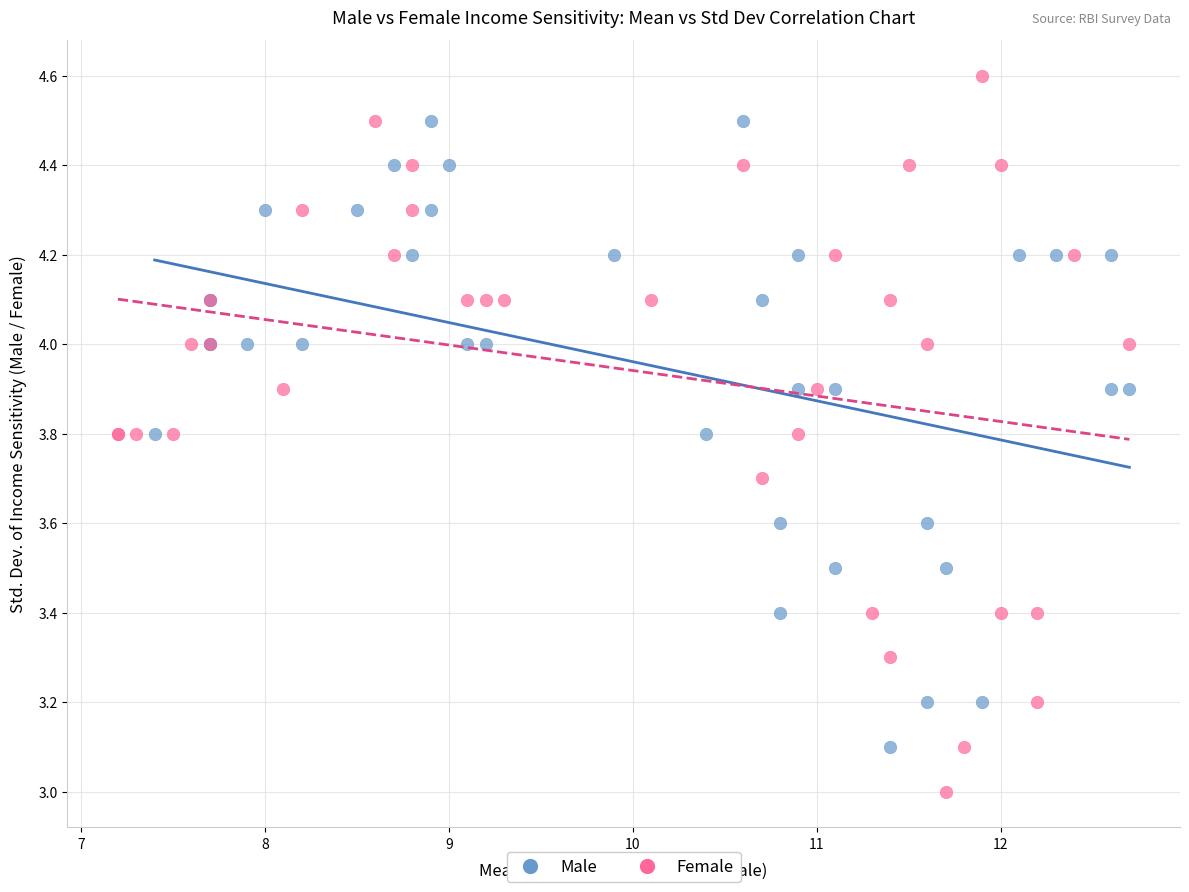

Which series contains the highest Y value?

Female